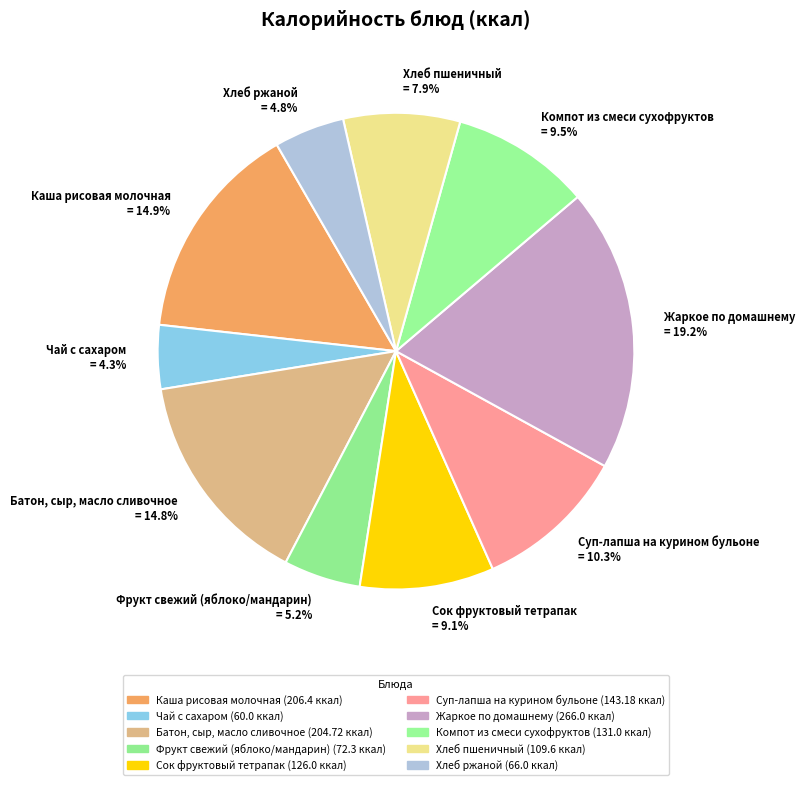

Rank the categories by value from highest to lowest.

Жаркое по домашнему, Каша рисовая молочная, Батон, сыр, масло сливочное, Суп-лапша на курином бульоне, Компот из смеси сухофруктов, Сок фруктовый тетрапак, Хлеб пшеничный, Фрукт свежий (яблоко/мандарин), Хлеб ржаной, Чай с сахаром